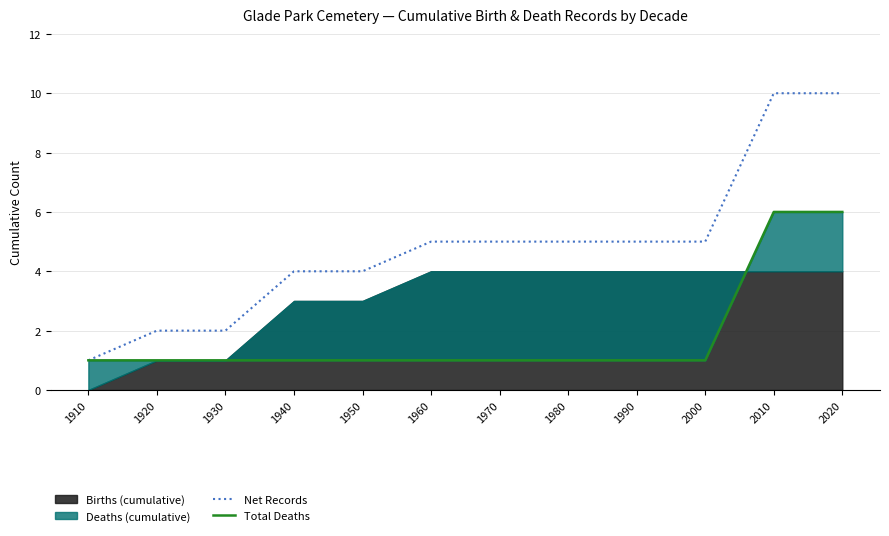

The value of Net Records at 2000 is 2. True or false?

False